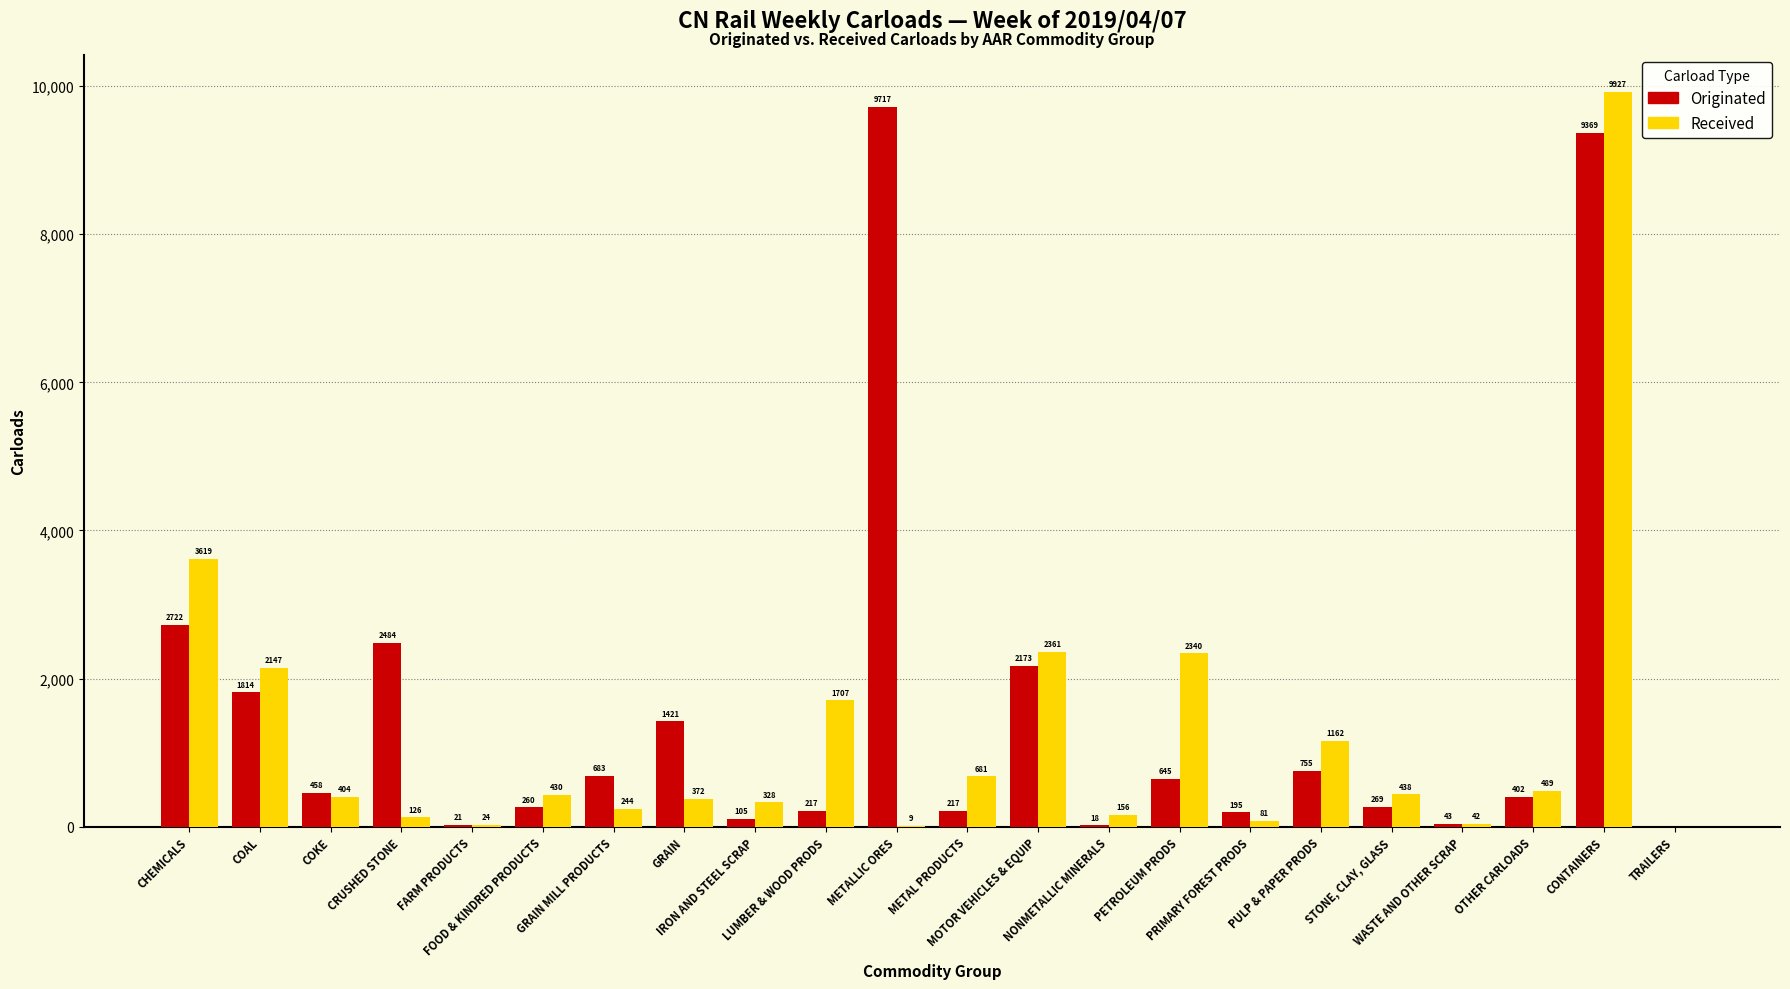

Where does the Originated series first go above 458?

CHEMICALS